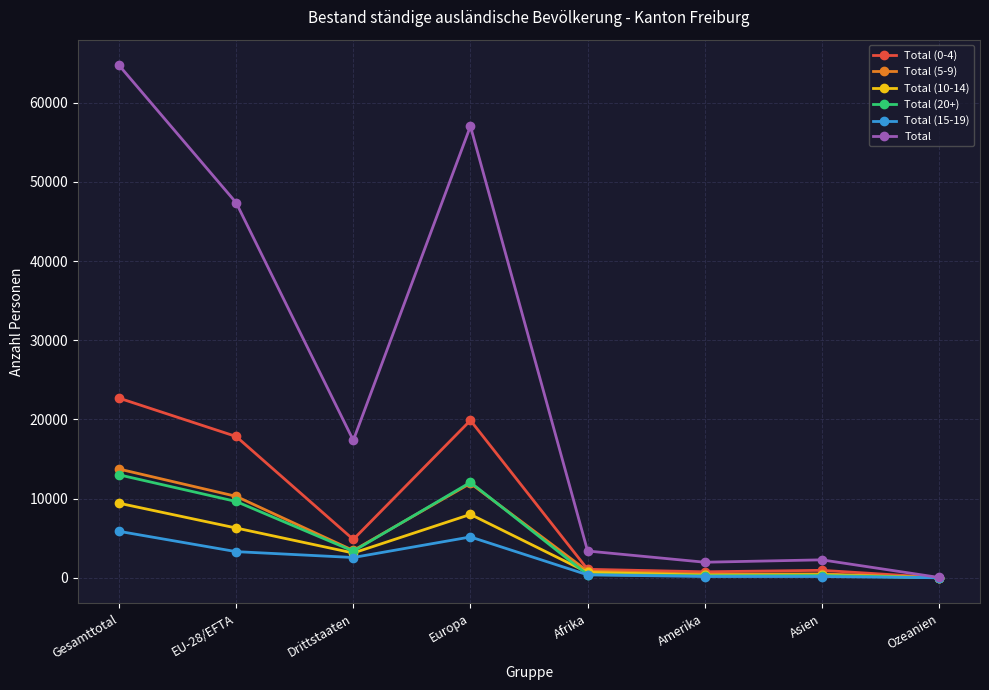

Where is the first local maximum for Total (20+)?

Europa